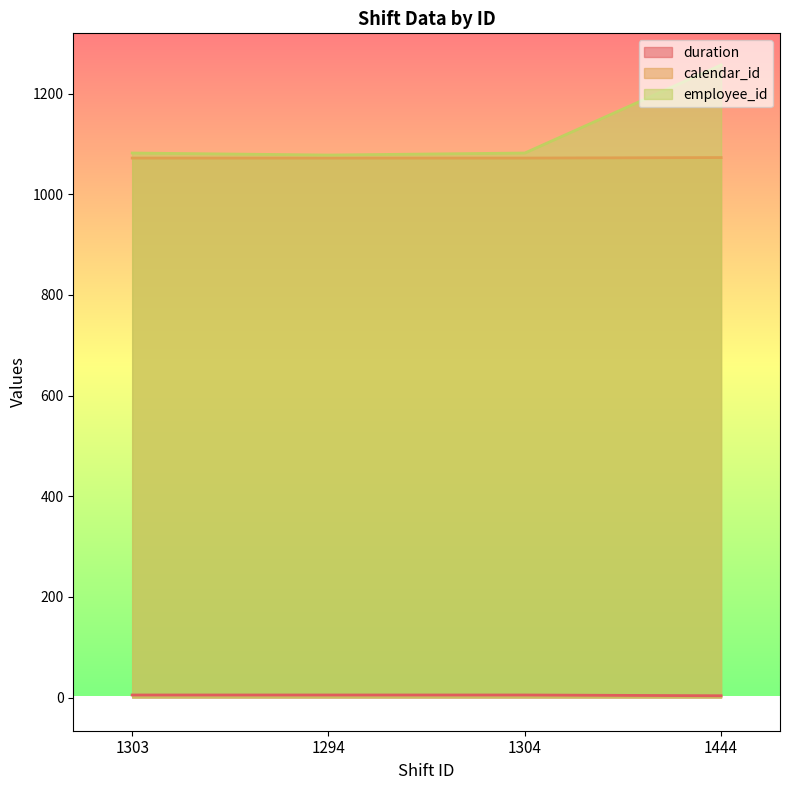

What value does the duration series have at 1303?

5.0